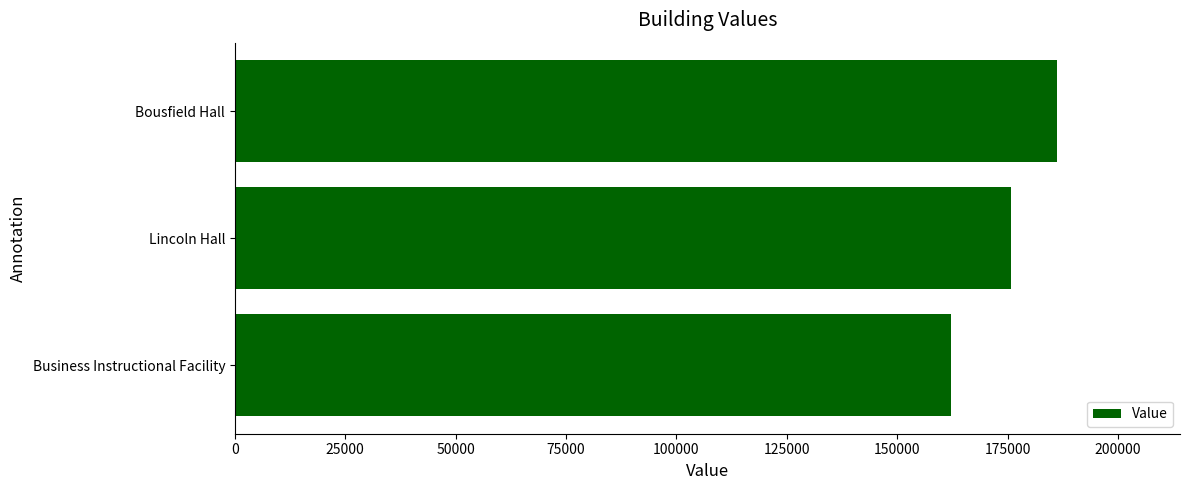

List the labels in order of value, largest first.

Bousfield Hall, Lincoln Hall, Business Instructional Facility